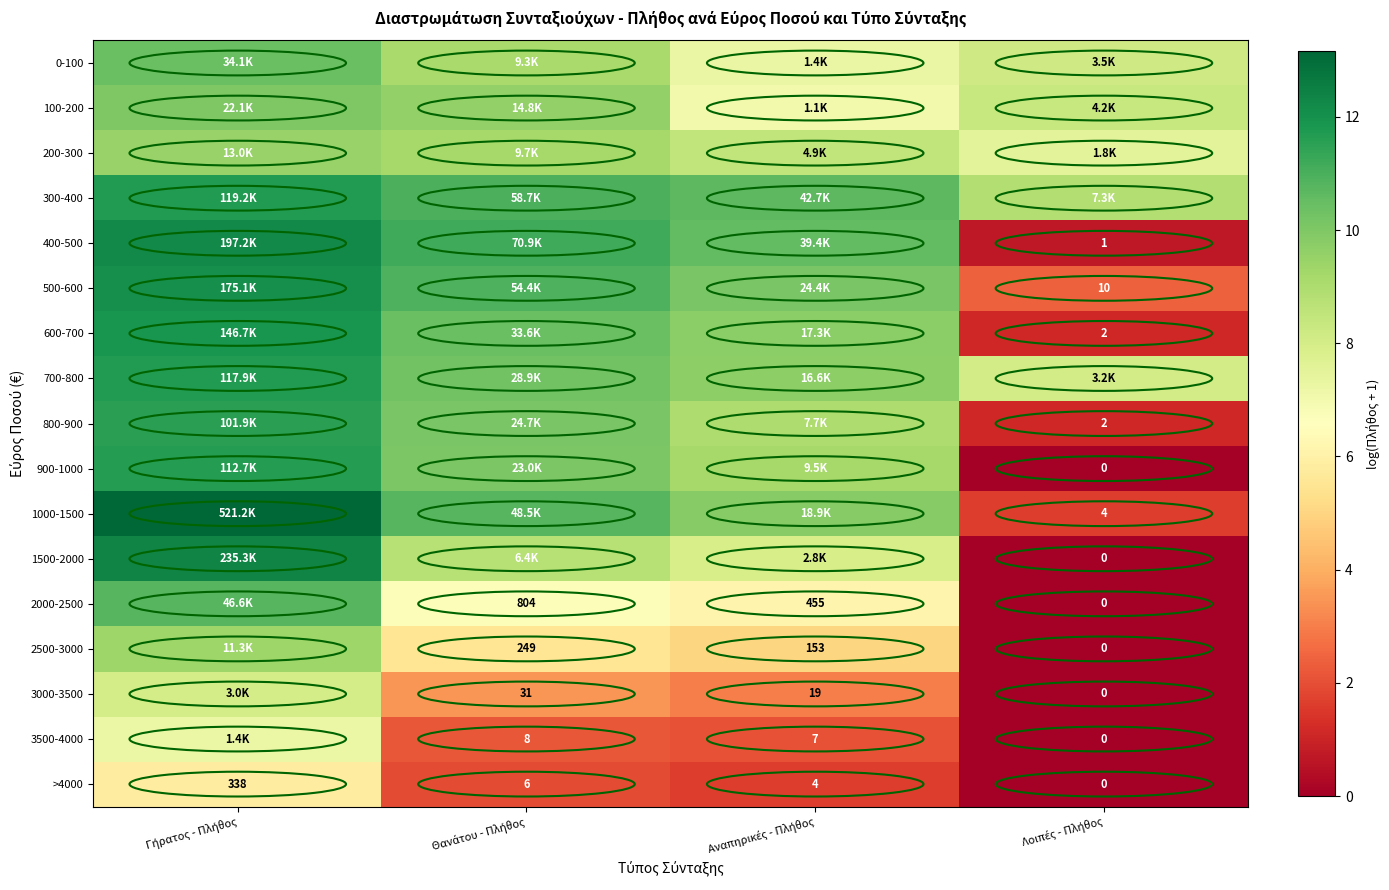

How many distinct data groups are displayed?

17